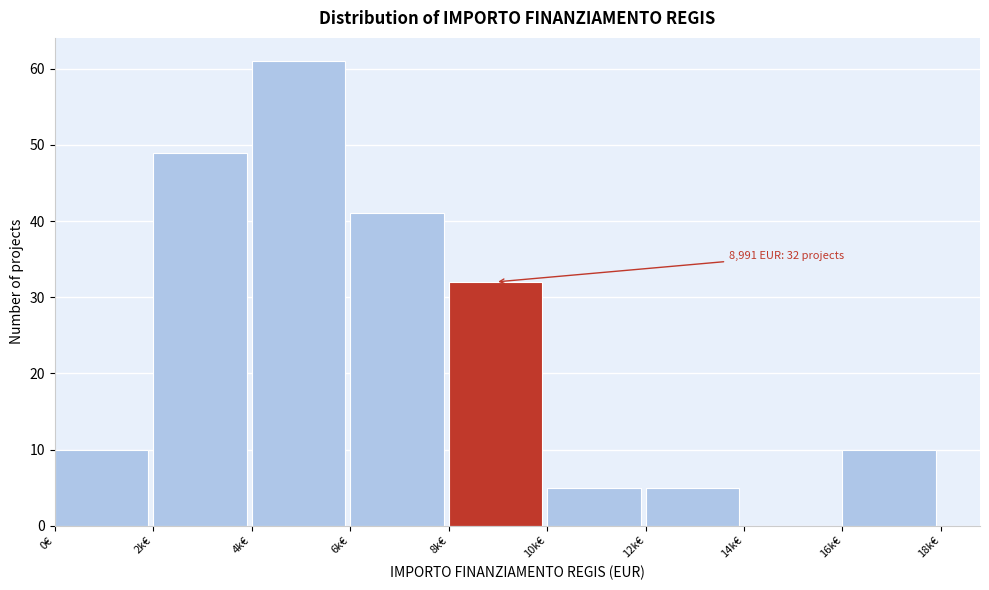

Reading left to right, extract all data points from this chart.

0€=10	2k€=49	4k€=61	6k€=41	8k€=32	10k€=5	12k€=5	14k€=0	16k€=10